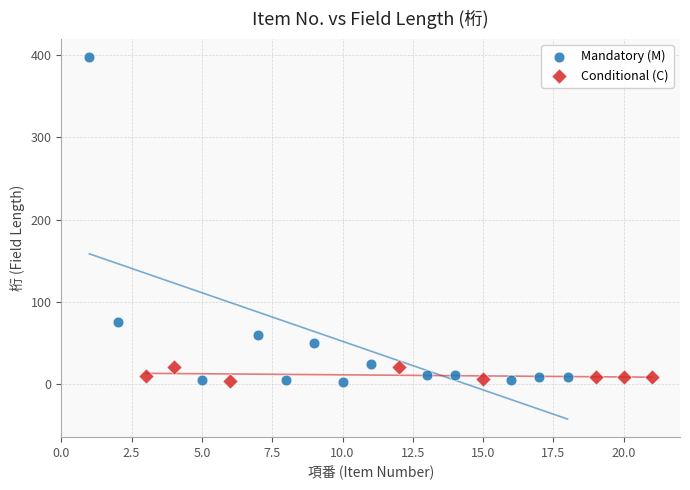

Which series has the widest spread of Y values?

Mandatory (M)